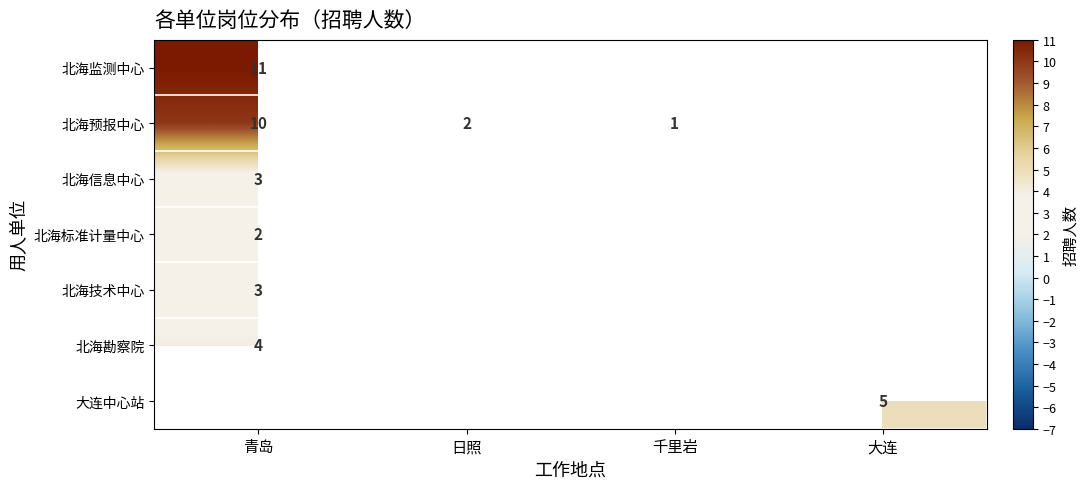

Count the number of data series in this chart.

7